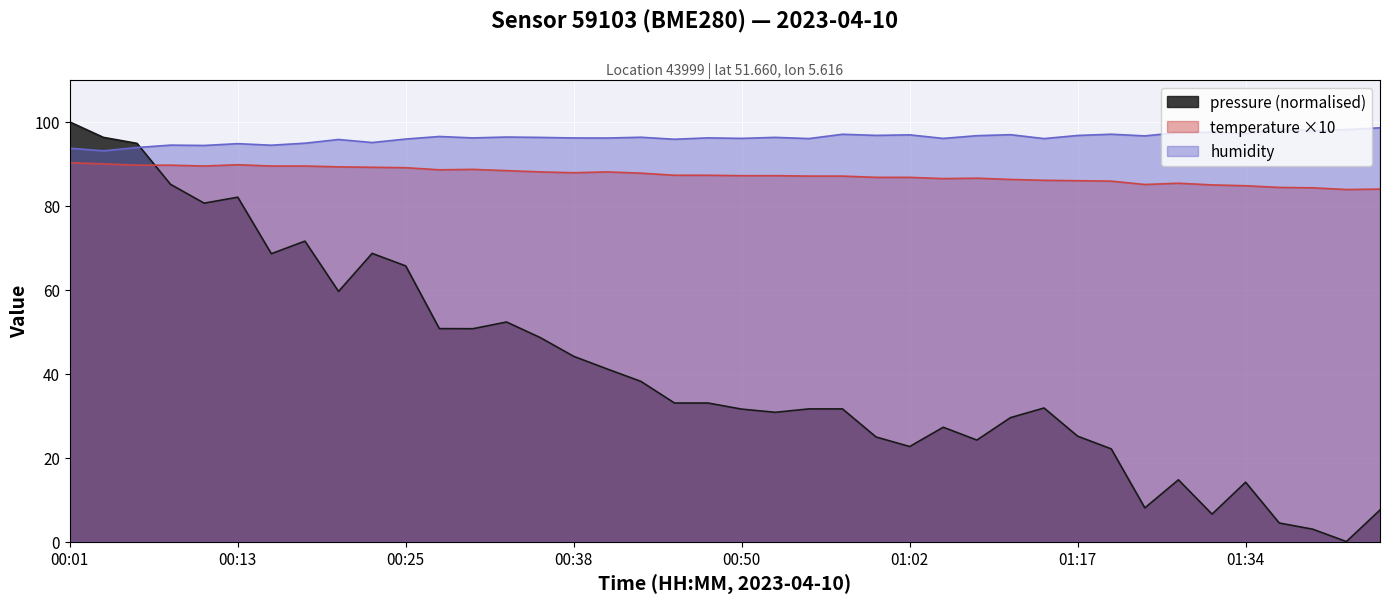

Reading right to left, list all the values displayed in this chart.

pressure: 7.5	0.0	2.9	4.4	14.2	6.5	14.7	8.0	22.1	25.1	31.8	29.5	24.2	27.2	22.7	24.9	31.6	31.6	30.8	31.6	33.0	33.0	38.2	41.1	44.1	48.6	52.3	50.7	50.8	65.7	68.7	59.6	71.6	68.6	82.1	80.6	85.1	94.9	96.3	100.0
temperature: 84.0	83.9	84.3	84.4	84.8	85.0	85.4	85.1	85.9	86.0	86.1	86.3	86.6	86.5	86.8	86.8	87.1	87.1	87.2	87.2	87.3	87.3	87.8	88.1	87.9	88.1	88.4	88.7	88.6	89.1	89.2	89.3	89.5	89.5	89.8	89.5	89.7	89.7	90.0	90.3
humidity: 98.6	98.2	97.9	98.4	97.2	97.6	97.5	96.7	97.1	96.8	96.0	97.0	96.7	96.1	96.9	96.8	97.1	96.0	96.3	96.1	96.2	95.9	96.4	96.2	96.2	96.3	96.4	96.2	96.5	95.9	95.1	95.8	94.9	94.5	94.8	94.4	94.5	93.9	93.1	93.8